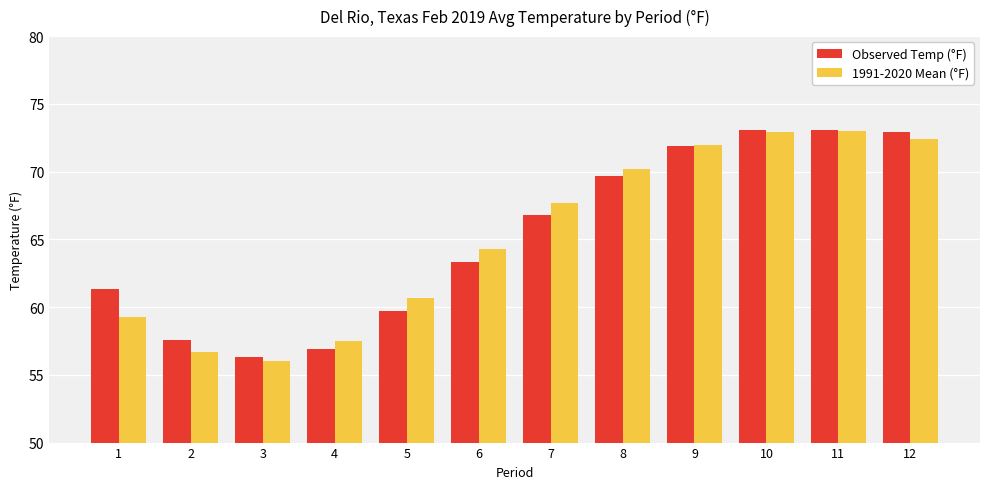

At which label does 1991-2020 Mean (°F) first exceed 67?

7